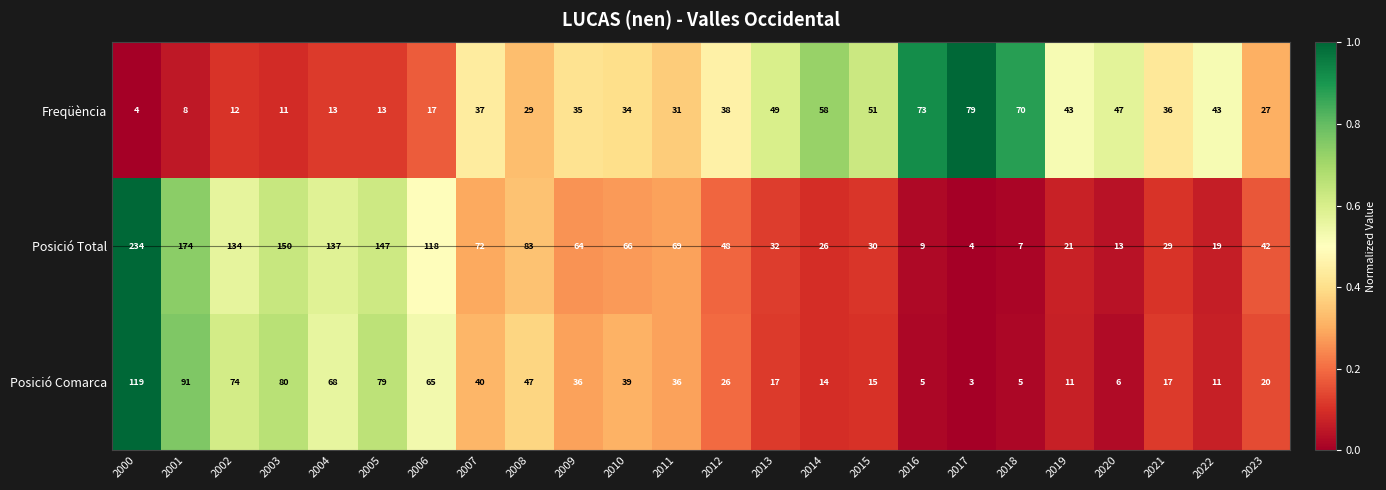

Count the number of data series in this chart.

3